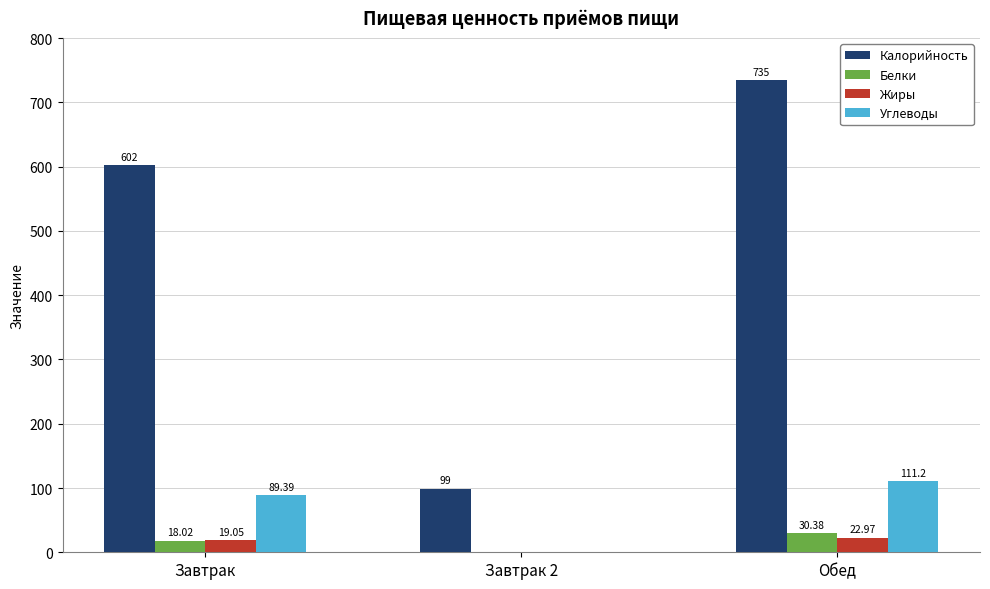

Reading left to right, what are all the values shown in this chart?

Калорийность: Завтрак=602.0	Завтрак 2=99.0	Обед=735.0
Белки: Завтрак=18.0	Завтрак 2=0.0	Обед=30.4
Жиры: Завтрак=19.1	Завтрак 2=0.0	Обед=23.0
Углеводы: Завтрак=89.4	Завтрак 2=0.0	Обед=111.2